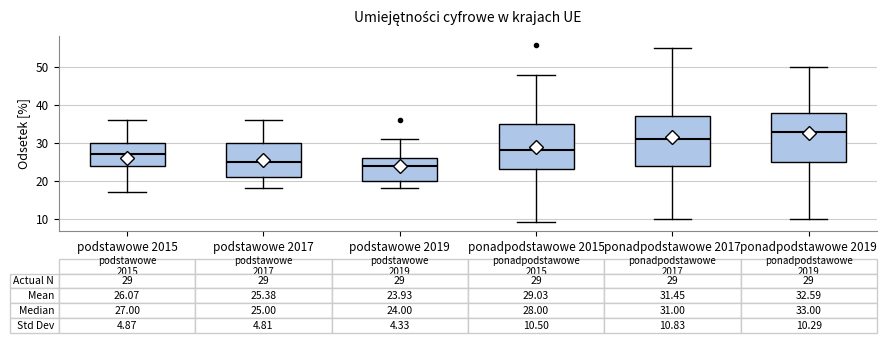

Which box has the highest median line?

ponadpodstawowe 2019